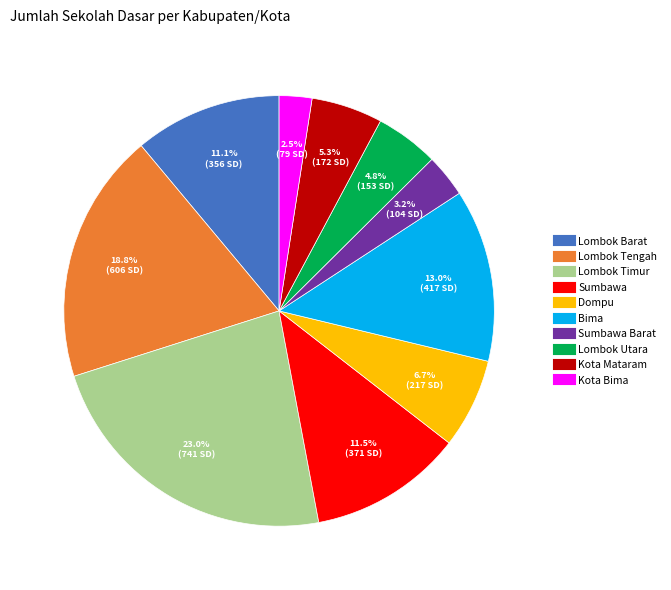

Is there a majority slice in this chart?

No